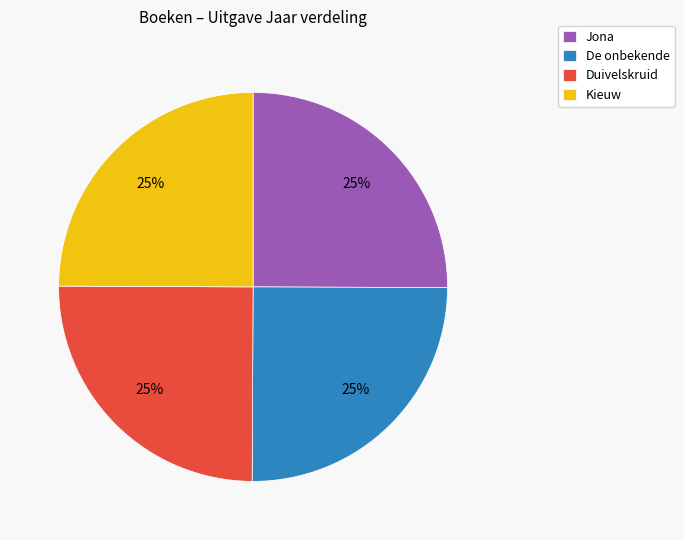

To the nearest percent, what is the average slice percentage?

25%